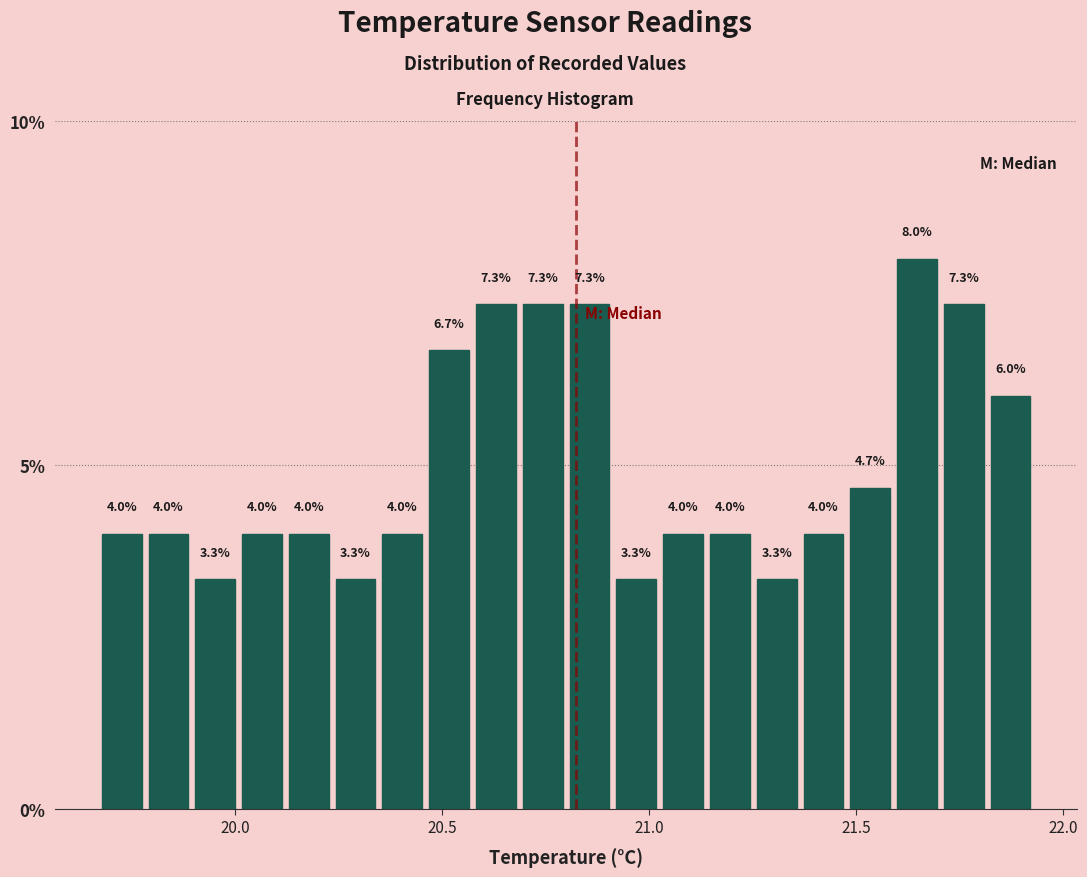

Read against the x-axis, roughly where is the centre of the tallest bar?

21.65